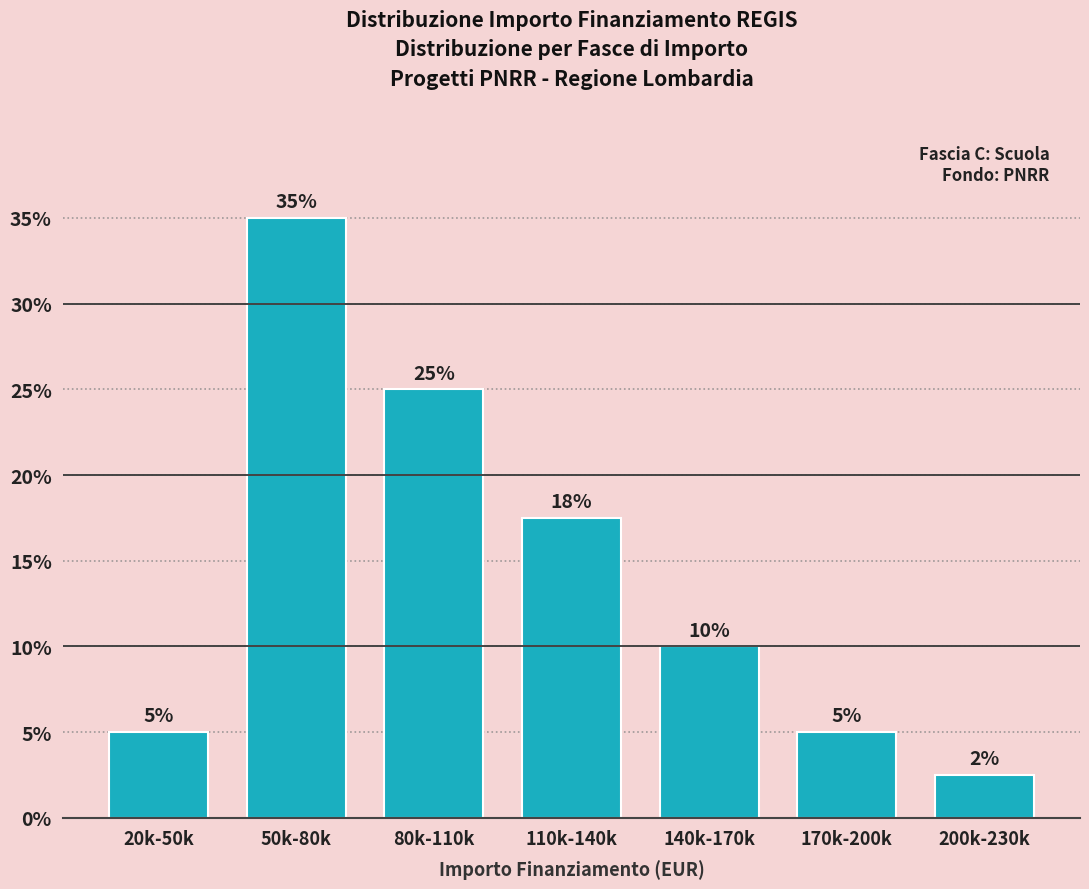

The chart shows a value of 10.0 at 140k-170k. True or false?

True